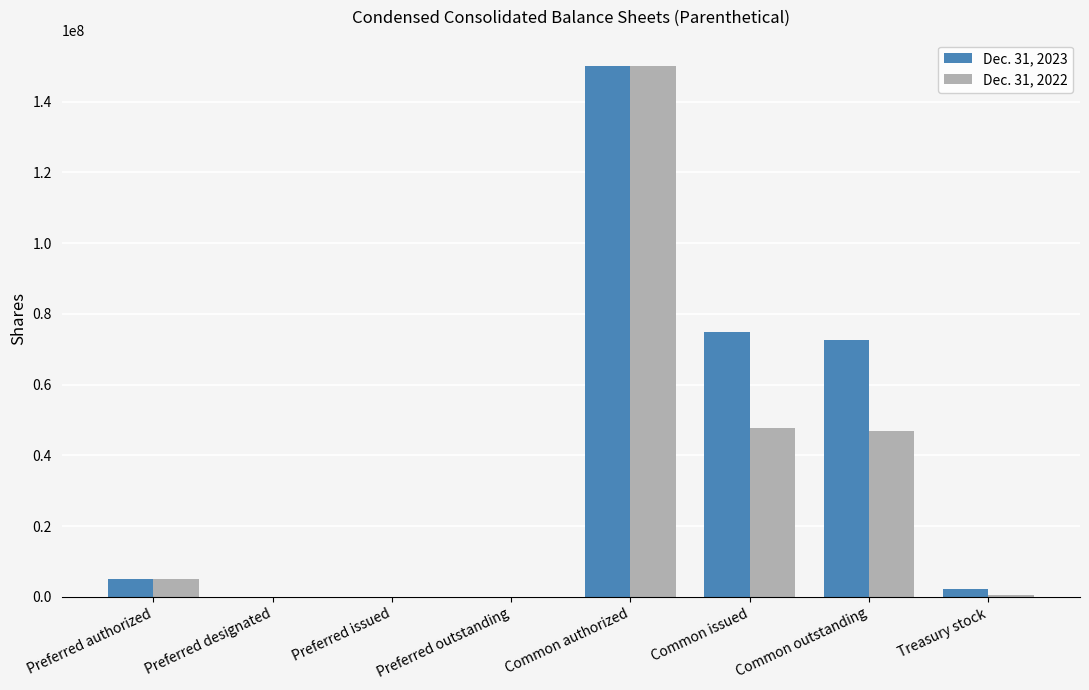

Are the bars horizontal?

No